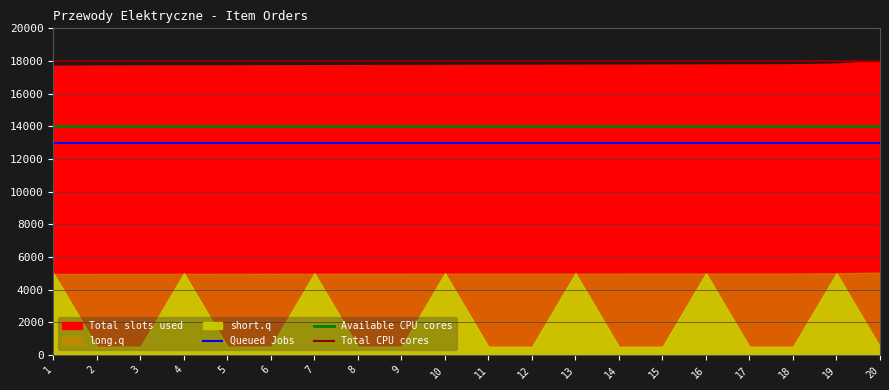

True or false: Total CPU cores and Queued Jobs cross at least once.

False